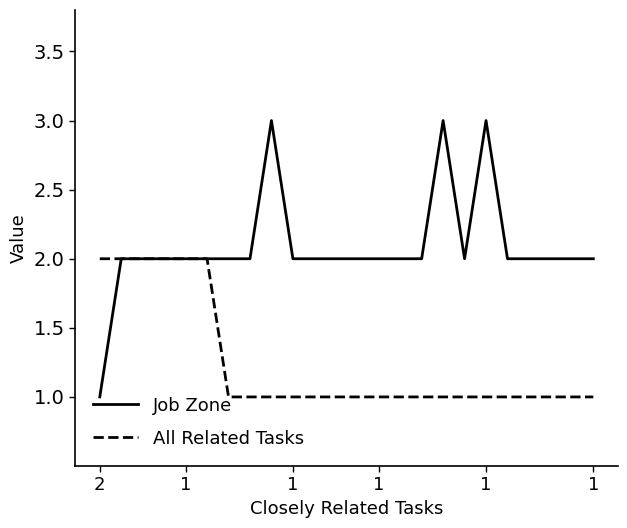

Rank the series by their maximum value, from highest to lowest.

Job Zone, All Related Tasks